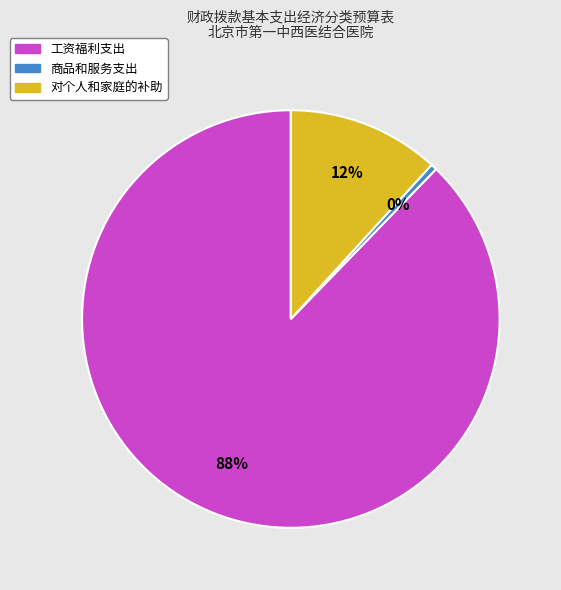

Rank the categories by value from highest to lowest.

工资福利支出, 对个人和家庭的补助, 商品和服务支出